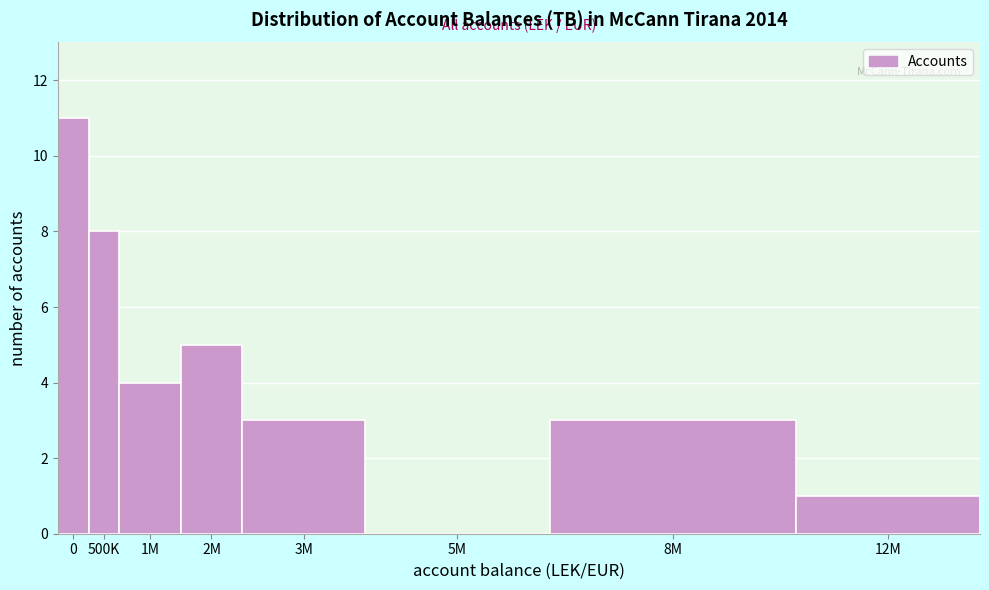

Reading left to right, what are all the values shown in this chart?

0=11	500K=8	1M=4	2M=5	3M=3	5M=0	8M=3	12M=1